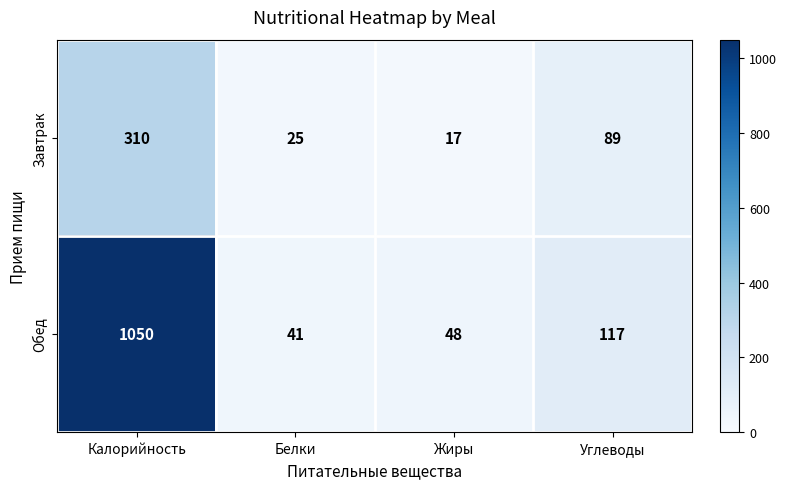

At which label does Обед first exceed 117?

Калорийность